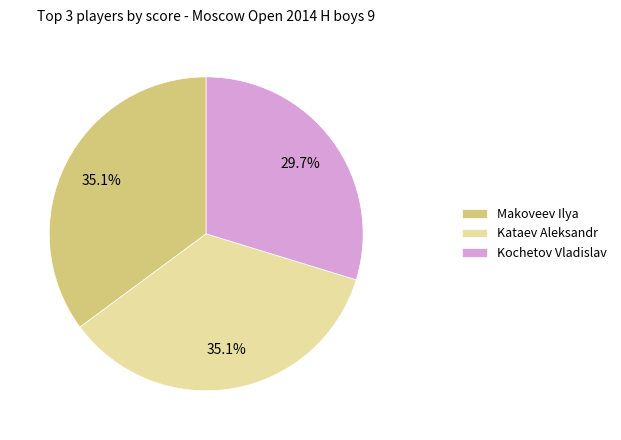

To the nearest percent, what is the combined percentage of Makoveev Ilya and Kataev Aleksandr?

70%